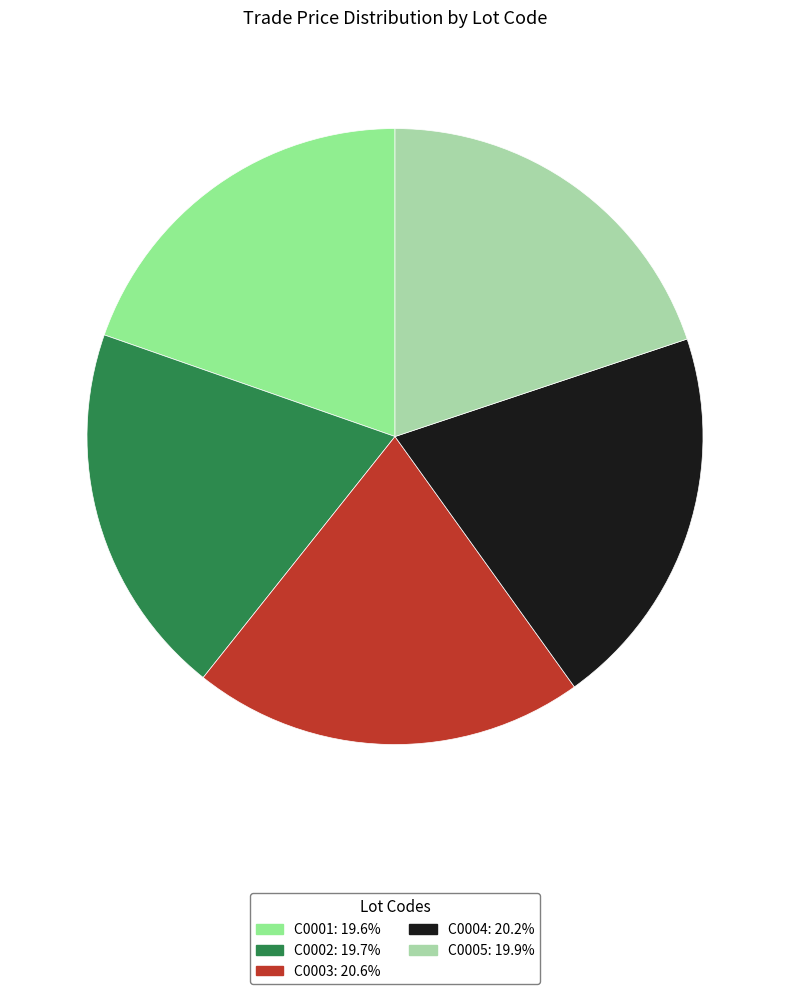

Is the sum of C0003 and C0001 greater than half?

No